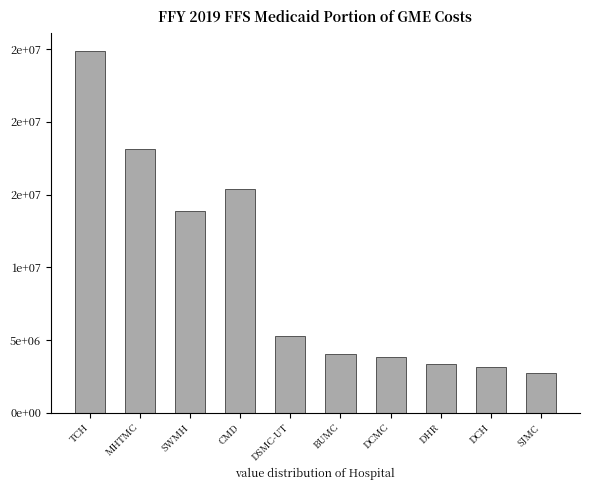

Which label corresponds to the smallest value in the chart?

SJMC